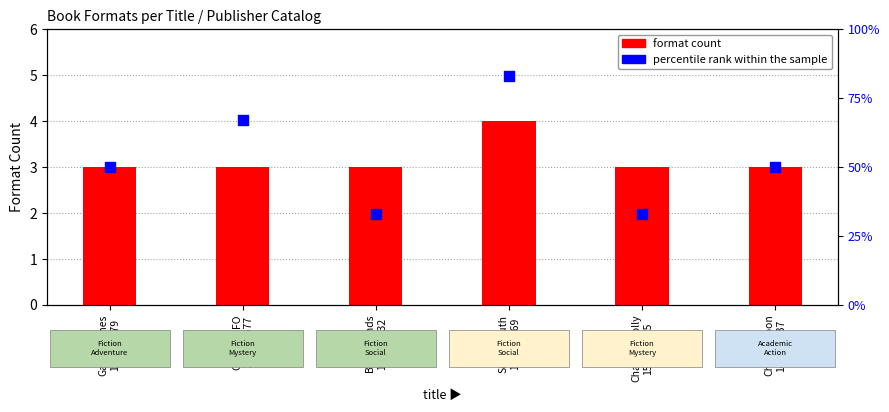

What is the total value across all series at BestFriends
175088732?

36